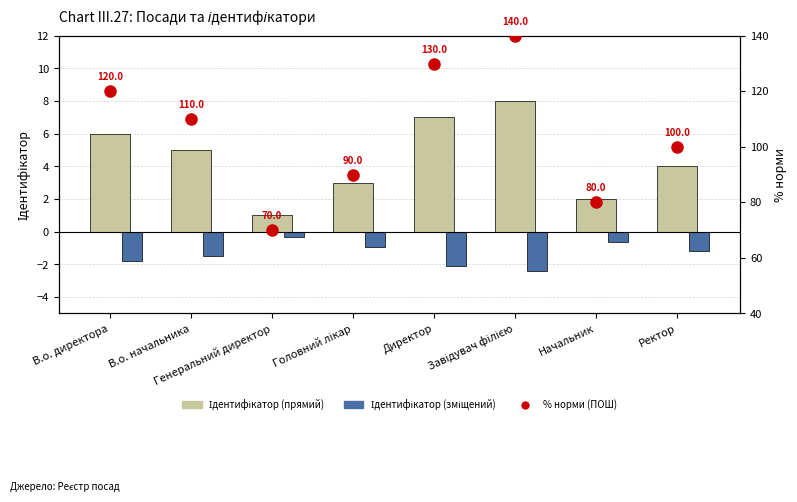

How many groups of bars are there?

8